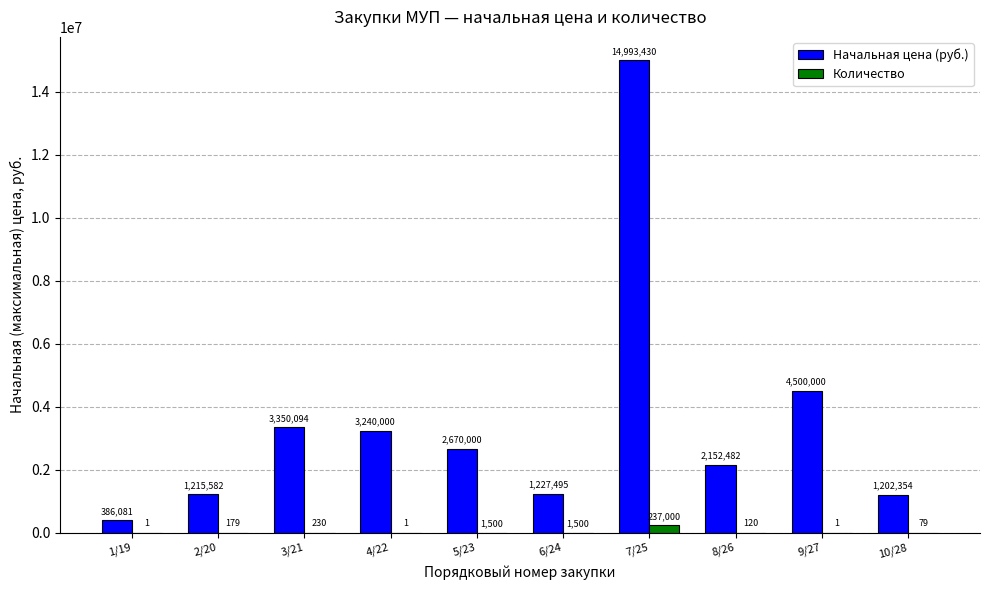

At which category does the chart reach its peak across all series?

7/25